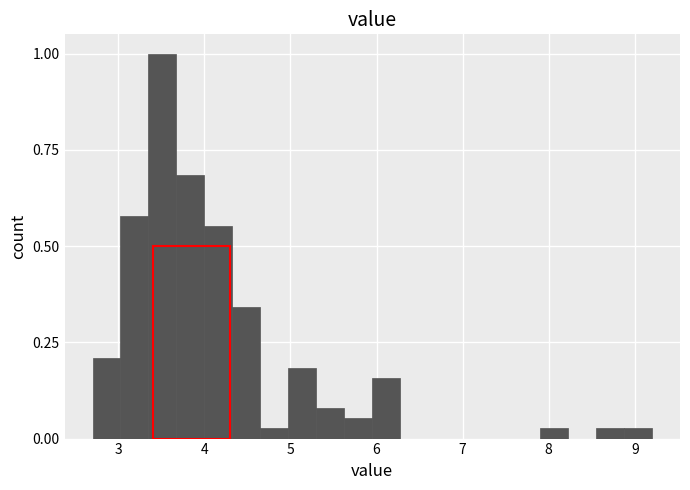

Read against the x-axis, roughly where is the centre of the tallest bar?

3.5